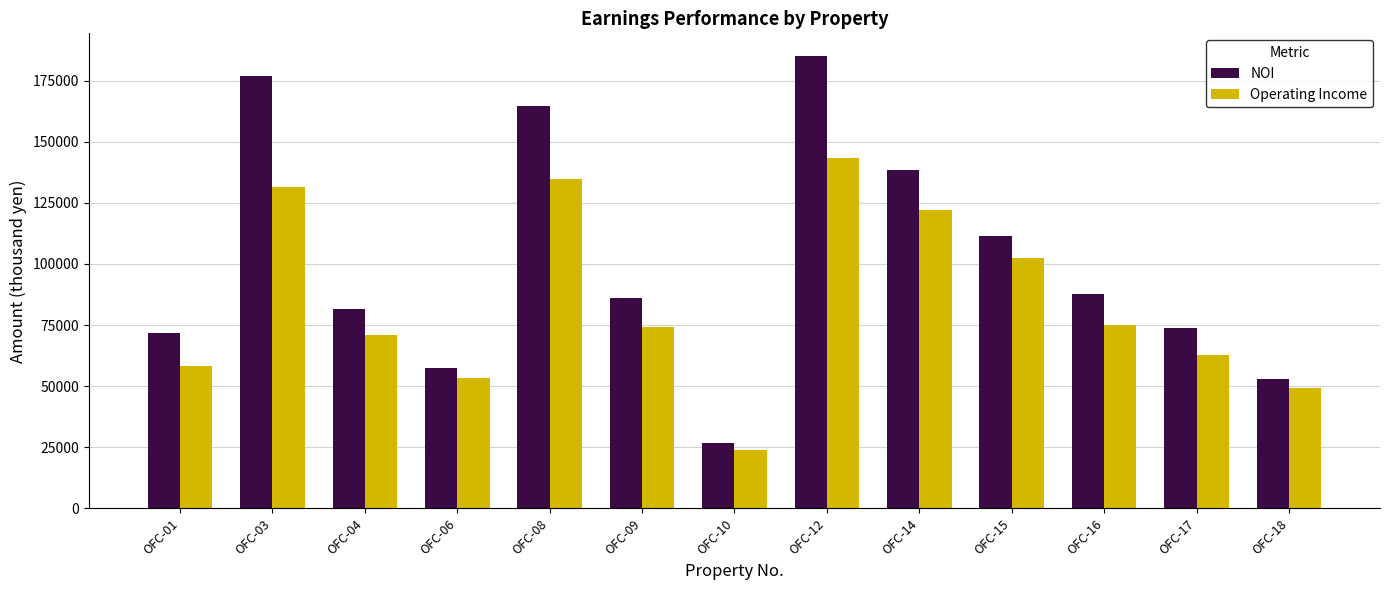

At which label does NOI reach its peak?

OFC-12